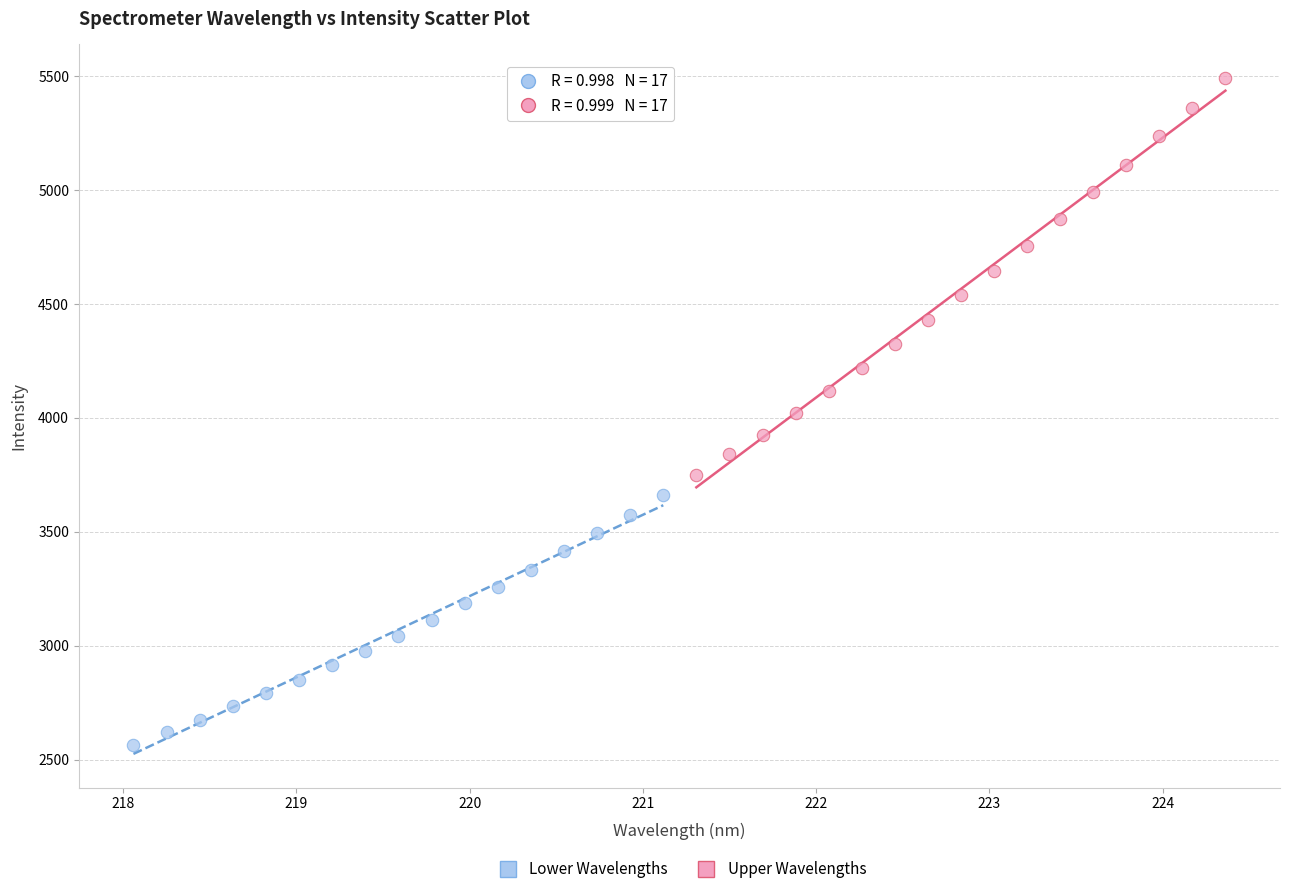

Which series reaches the maximum Y coordinate?

Upper Wavelengths